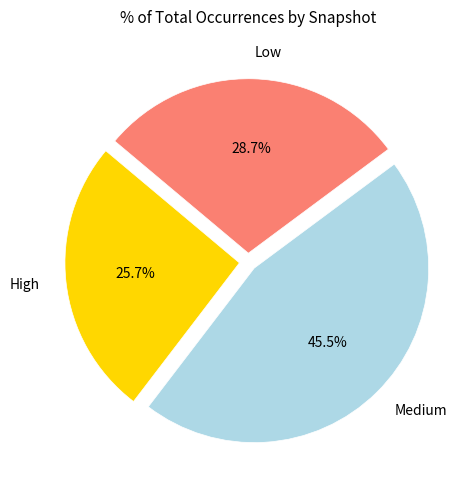

Which slice is the smallest?

High